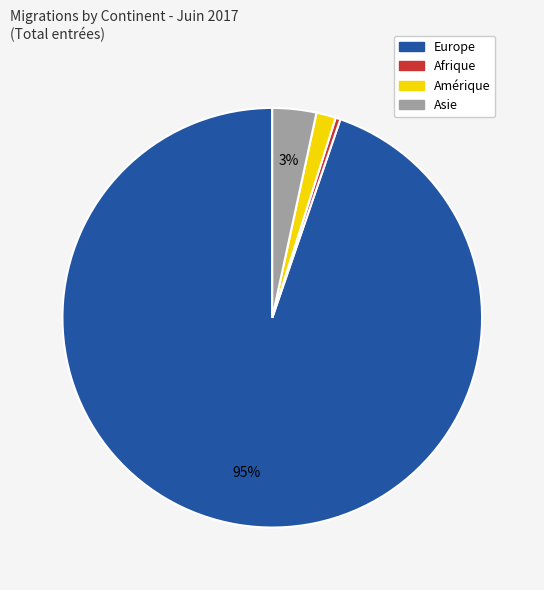

Is there any slice that represents more than half of the pie?

Yes